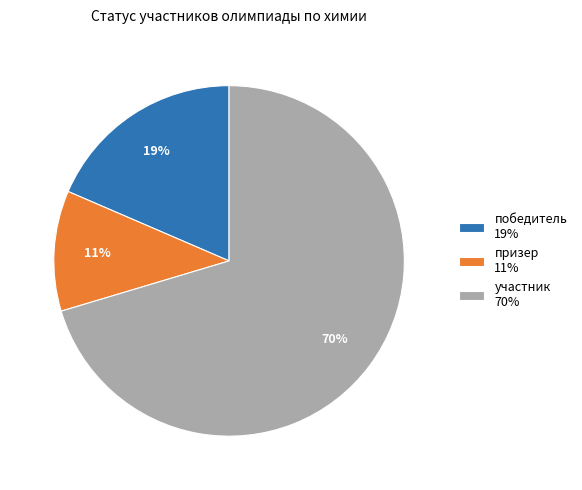

Which has a higher value, участник or победитель?

участник